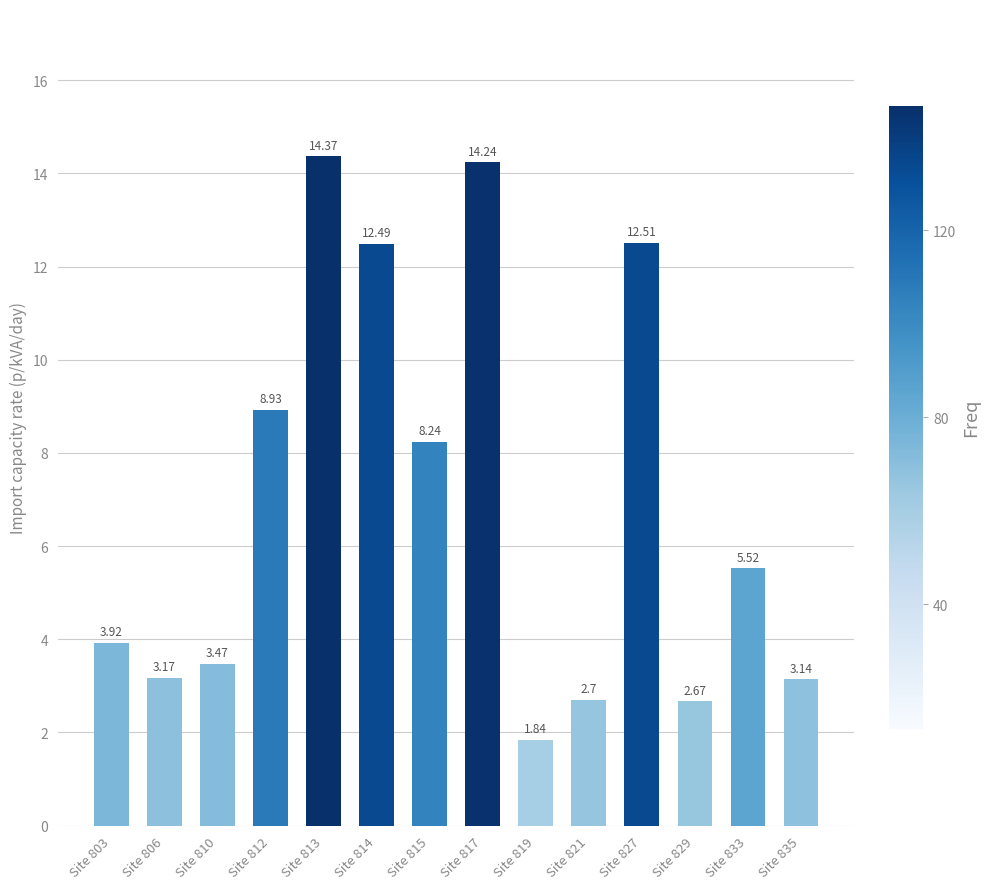

Are the bars grouped side by side (vs. stacked)?

No